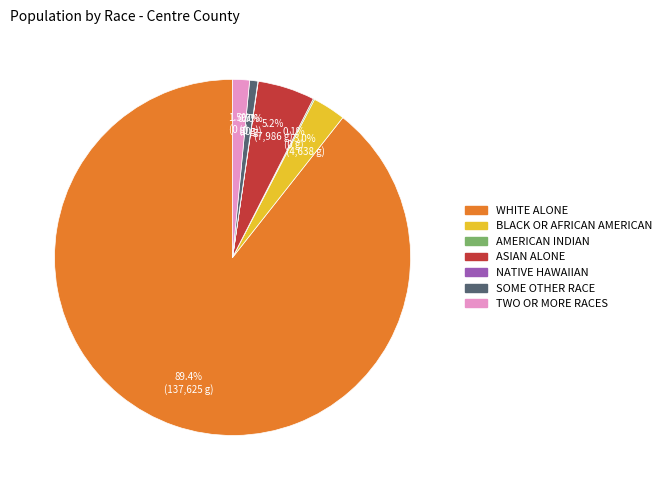

Is there a majority slice in this chart?

Yes